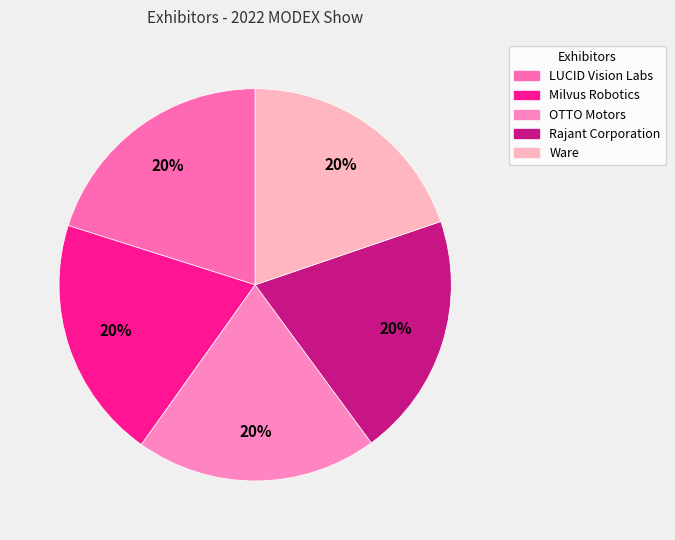

What percentage is the Ware slice, to the nearest percent?

20%